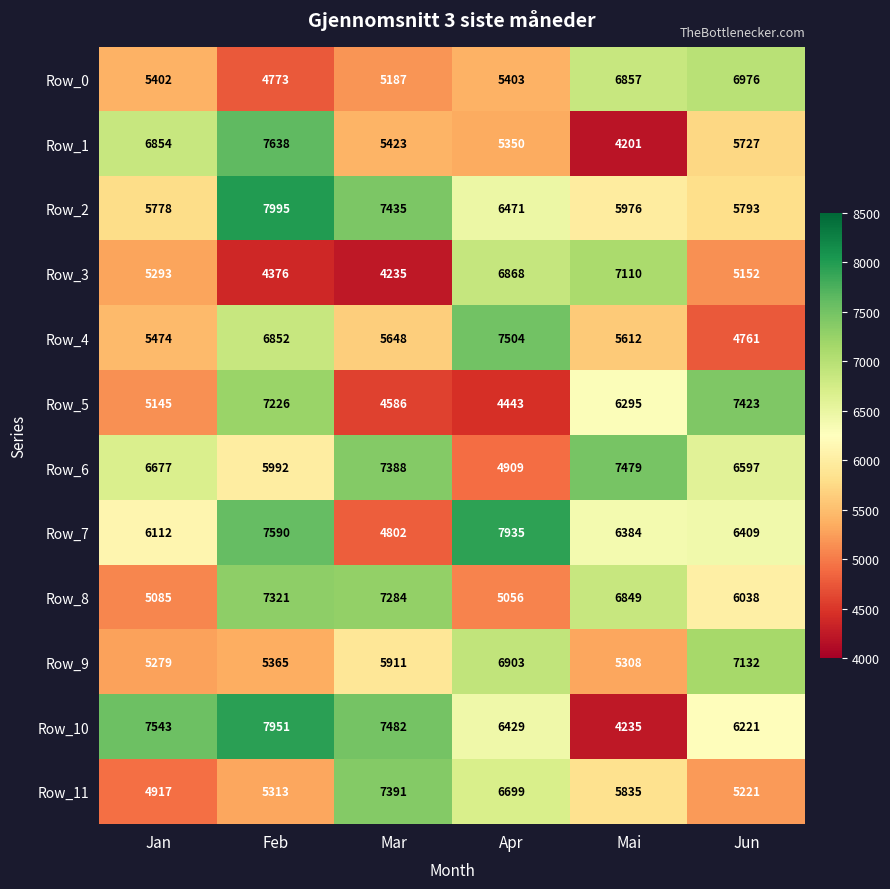

What is the maximum value for Row_0?

6976